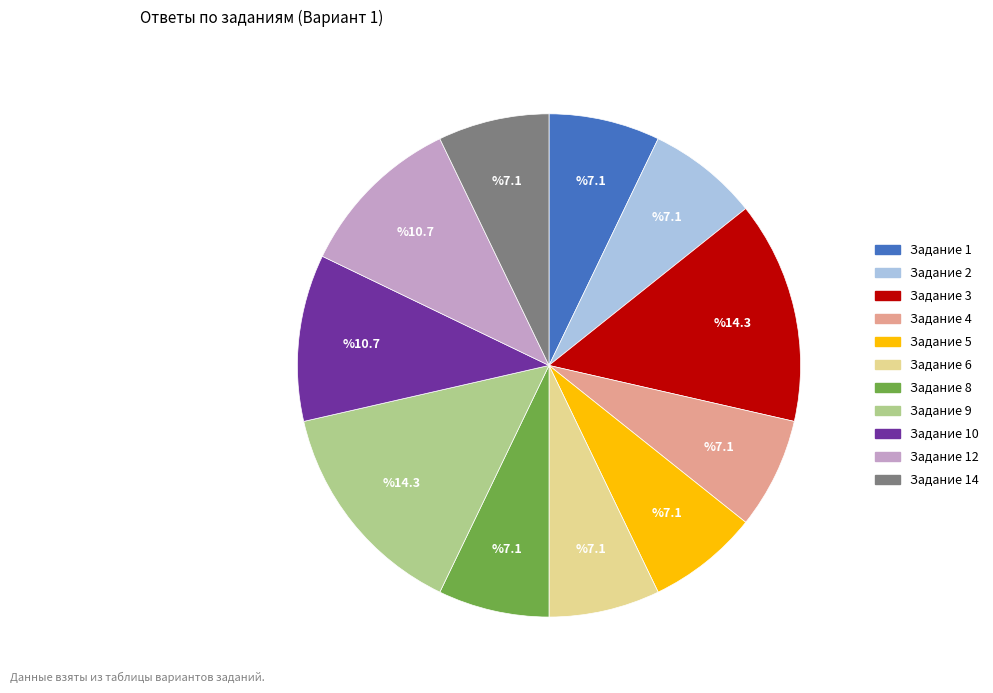

Is it true that Задание 10 is 11% of the pie?

True